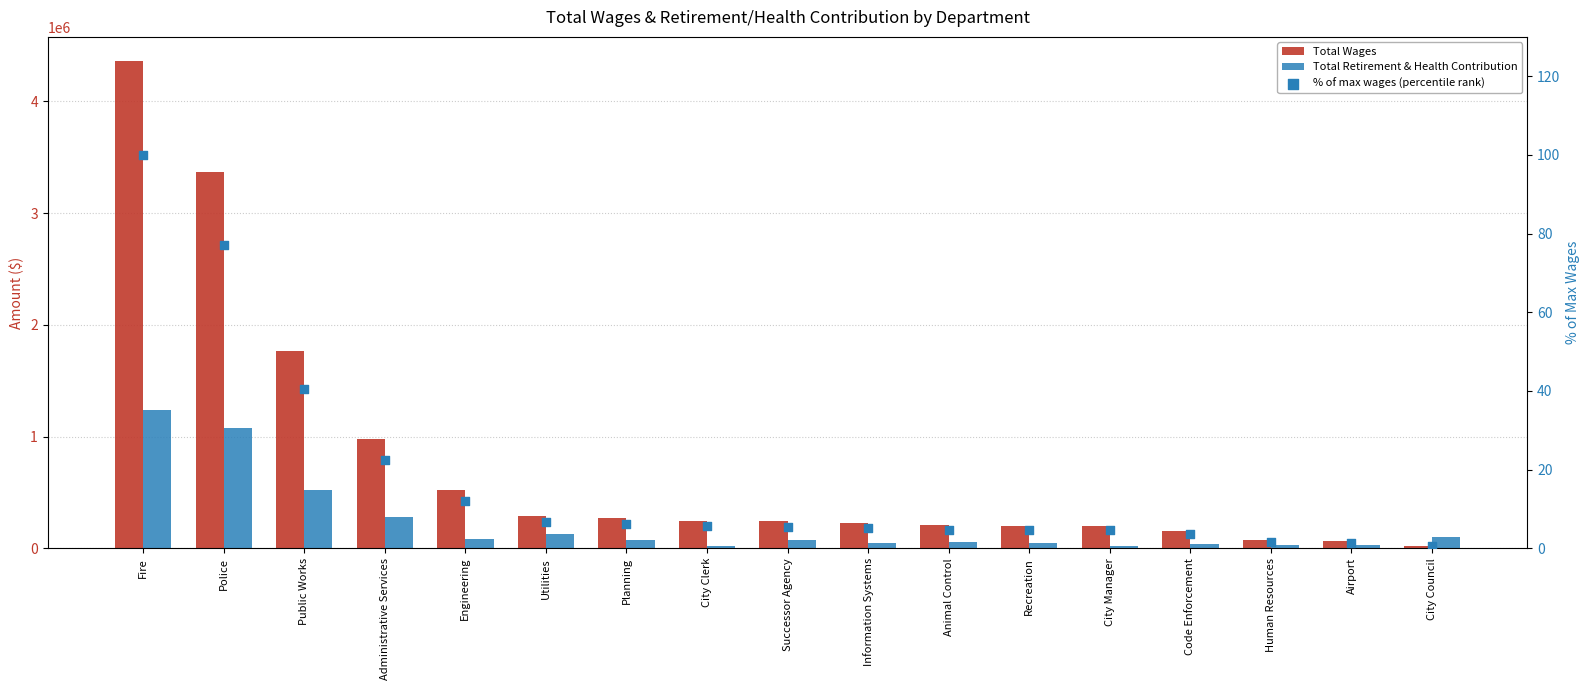

At which category is the sum across all series the highest?

Fire